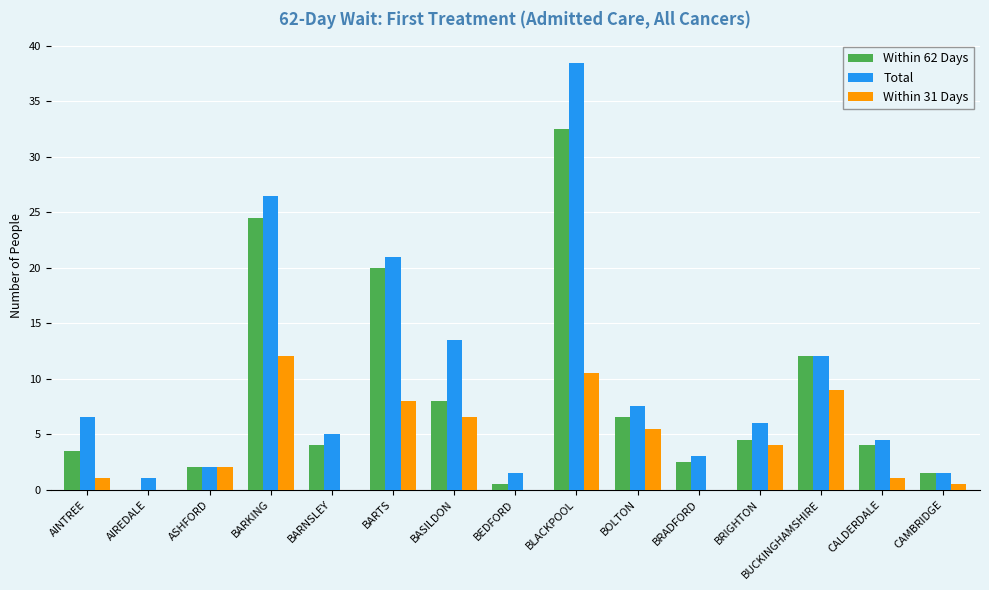

At which category does the chart reach its peak across all series?

BLACKPOOL